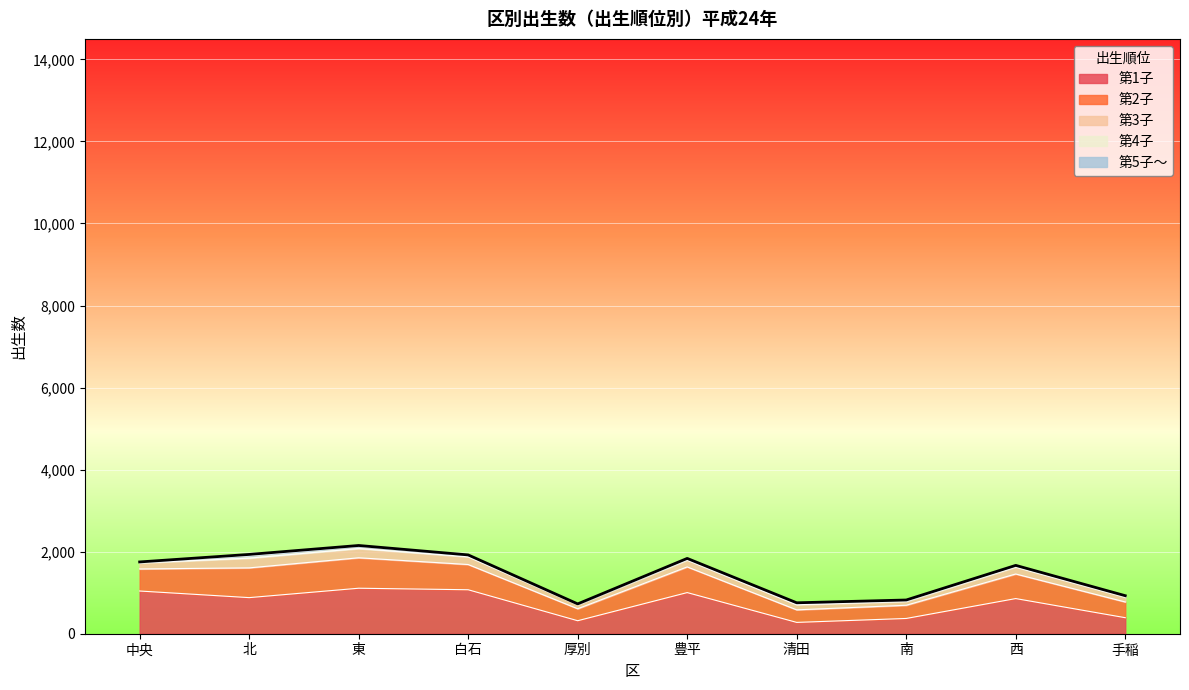

Reading right to left, what are all the values shown in this chart?

第1子: 手稲=391	西=857	南=372	清田=276	豊平=1003	厚別=317	白石=1072	東=1109	北=880	中央=1041
第2子: 手稲=383	西=599	南=322	清田=306	豊平=626	厚別=292	白石=615	東=742	北=725	中央=538
第3子: 手稲=116	西=169	南=93	清田=125	豊平=165	厚別=97	白石=188	東=225	北=237	中央=146
第4子: 手稲=26	西=36	南=21	清田=36	豊平=28	厚別=19	白石=35	東=51	北=57	中央=19
第5子～: 手稲=11	西=5	南=14	清田=11	豊平=14	厚別=2	白石=11	東=24	北=34	中央=6